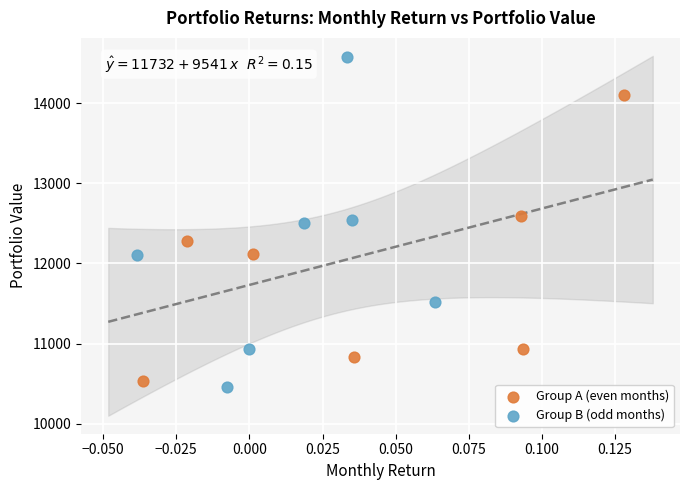

Which series has the widest spread of Y values?

Group B (odd months)